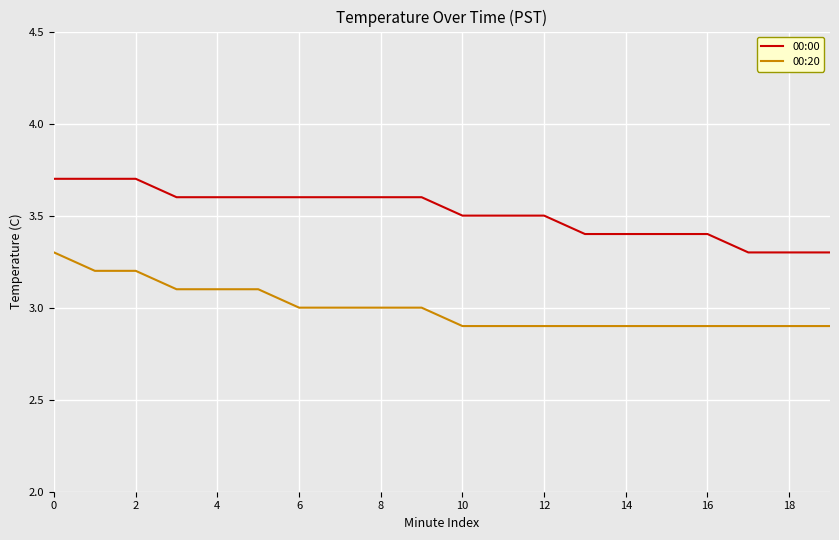

What is the minimum value shown in the chart?

2.9